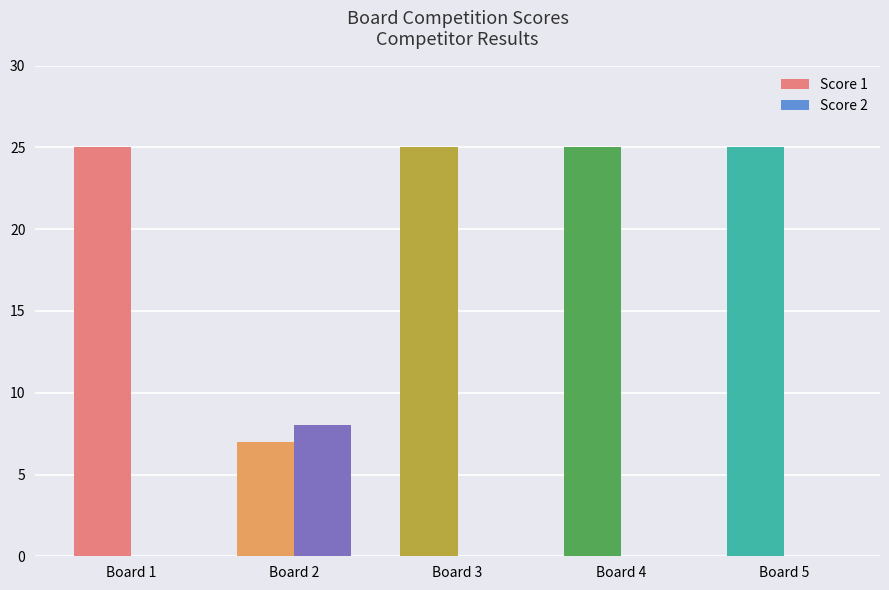

Which series has the largest total across all categories?

Score 1